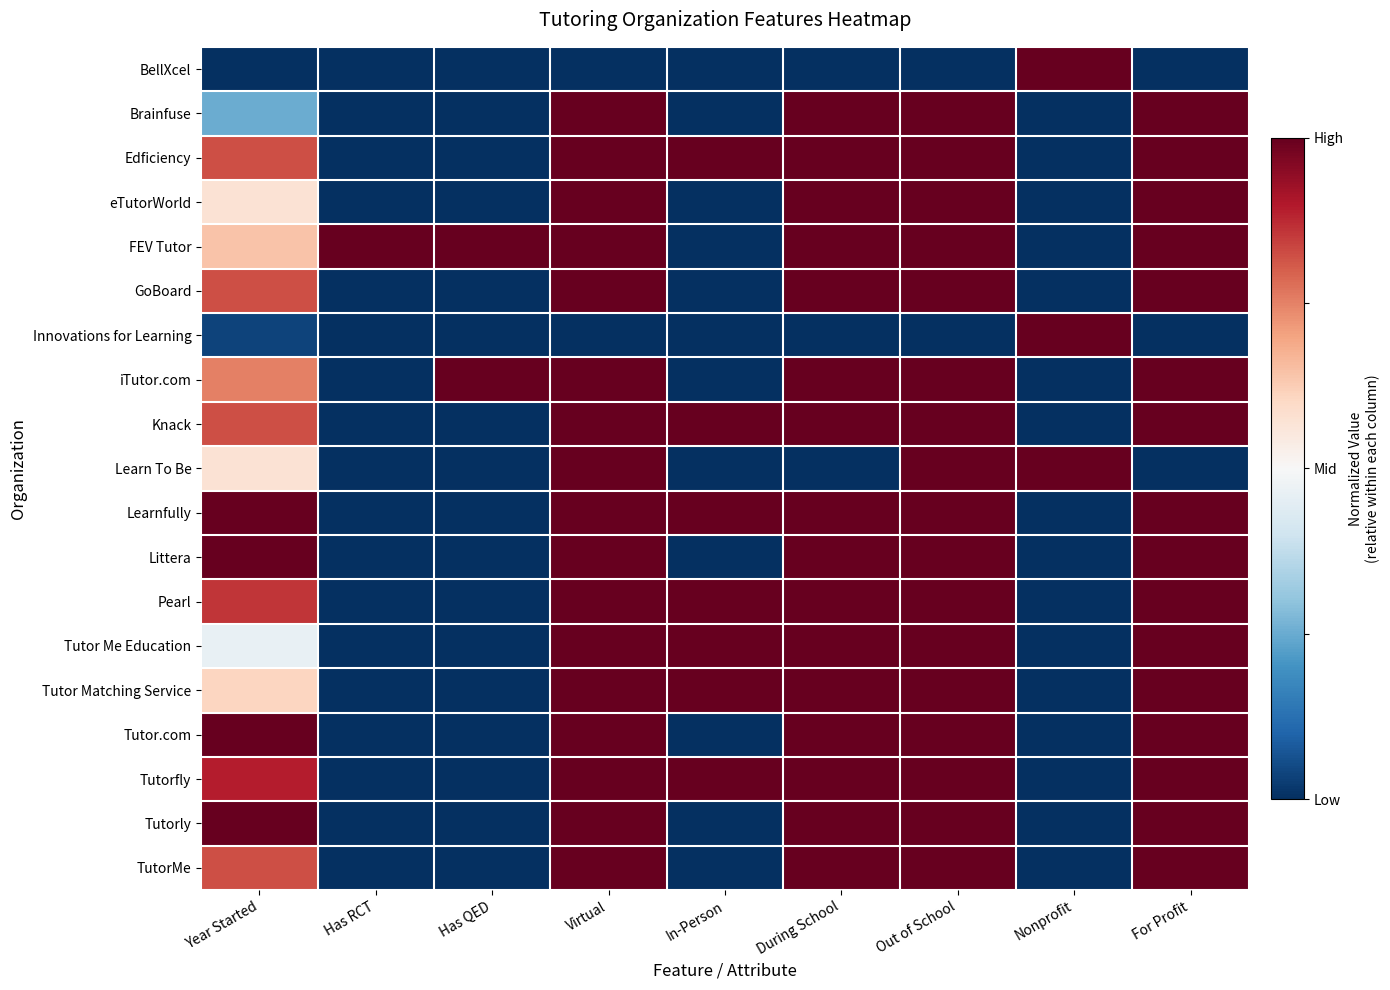

Reading right to left, list all the values displayed in this chart.

BellXcel: For Profit=-1.0	Nonprofit=1.0	Out of School=-1.0	During School=-1.0	In-Person=-1.0	Virtual=-1.0	Has QED=-1.0	Has RCT=-1.0	Year Started=-1.0
Brainfuse: For Profit=1.0	Nonprofit=-1.0	Out of School=1.0	During School=1.0	In-Person=-1.0	Virtual=1.0	Has QED=-1.0	Has RCT=-1.0	Year Started=-0.5
Edficiency: For Profit=1.0	Nonprofit=-1.0	Out of School=1.0	During School=1.0	In-Person=1.0	Virtual=1.0	Has QED=-1.0	Has RCT=-1.0	Year Started=0.6
eTutorWorld: For Profit=1.0	Nonprofit=-1.0	Out of School=1.0	During School=1.0	In-Person=-1.0	Virtual=1.0	Has QED=-1.0	Has RCT=-1.0	Year Started=0.1
FEV Tutor: For Profit=1.0	Nonprofit=-1.0	Out of School=1.0	During School=1.0	In-Person=-1.0	Virtual=1.0	Has QED=1.0	Has RCT=1.0	Year Started=0.3
GoBoard: For Profit=1.0	Nonprofit=-1.0	Out of School=1.0	During School=1.0	In-Person=-1.0	Virtual=1.0	Has QED=-1.0	Has RCT=-1.0	Year Started=0.6
Innovations for Learning: For Profit=-1.0	Nonprofit=1.0	Out of School=-1.0	During School=-1.0	In-Person=-1.0	Virtual=-1.0	Has QED=-1.0	Has RCT=-1.0	Year Started=-0.9
iTutor.com: For Profit=1.0	Nonprofit=-1.0	Out of School=1.0	During School=1.0	In-Person=-1.0	Virtual=1.0	Has QED=1.0	Has RCT=-1.0	Year Started=0.5
Knack: For Profit=1.0	Nonprofit=-1.0	Out of School=1.0	During School=1.0	In-Person=1.0	Virtual=1.0	Has QED=-1.0	Has RCT=-1.0	Year Started=0.6
Learn To Be: For Profit=-1.0	Nonprofit=1.0	Out of School=1.0	During School=-1.0	In-Person=-1.0	Virtual=1.0	Has QED=-1.0	Has RCT=-1.0	Year Started=0.1
Learnfully: For Profit=1.0	Nonprofit=-1.0	Out of School=1.0	During School=1.0	In-Person=1.0	Virtual=1.0	Has QED=-1.0	Has RCT=-1.0	Year Started=1.0
Littera: For Profit=1.0	Nonprofit=-1.0	Out of School=1.0	During School=1.0	In-Person=-1.0	Virtual=1.0	Has QED=-1.0	Has RCT=-1.0	Year Started=1.0
Pearl: For Profit=1.0	Nonprofit=-1.0	Out of School=1.0	During School=1.0	In-Person=1.0	Virtual=1.0	Has QED=-1.0	Has RCT=-1.0	Year Started=0.7
Tutor Me Education: For Profit=1.0	Nonprofit=-1.0	Out of School=1.0	During School=1.0	In-Person=1.0	Virtual=1.0	Has QED=-1.0	Has RCT=-1.0	Year Started=-0.1
Tutor Matching Service: For Profit=1.0	Nonprofit=-1.0	Out of School=1.0	During School=1.0	In-Person=1.0	Virtual=1.0	Has QED=-1.0	Has RCT=-1.0	Year Started=0.2
Tutor.com: For Profit=1.0	Nonprofit=-1.0	Out of School=1.0	During School=1.0	In-Person=-1.0	Virtual=1.0	Has QED=-1.0	Has RCT=-1.0	Year Started=1.0
Tutorfly: For Profit=1.0	Nonprofit=-1.0	Out of School=1.0	During School=1.0	In-Person=1.0	Virtual=1.0	Has QED=-1.0	Has RCT=-1.0	Year Started=0.8
Tutorly: For Profit=1.0	Nonprofit=-1.0	Out of School=1.0	During School=1.0	In-Person=-1.0	Virtual=1.0	Has QED=-1.0	Has RCT=-1.0	Year Started=1.0
TutorMe: For Profit=1.0	Nonprofit=-1.0	Out of School=1.0	During School=1.0	In-Person=-1.0	Virtual=1.0	Has QED=-1.0	Has RCT=-1.0	Year Started=0.6